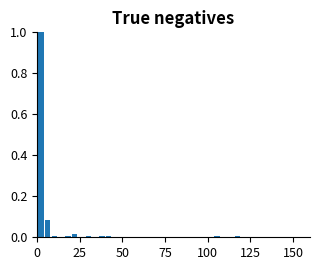

Read against the x-axis, roughly where is the centre of the tallest bar?

0